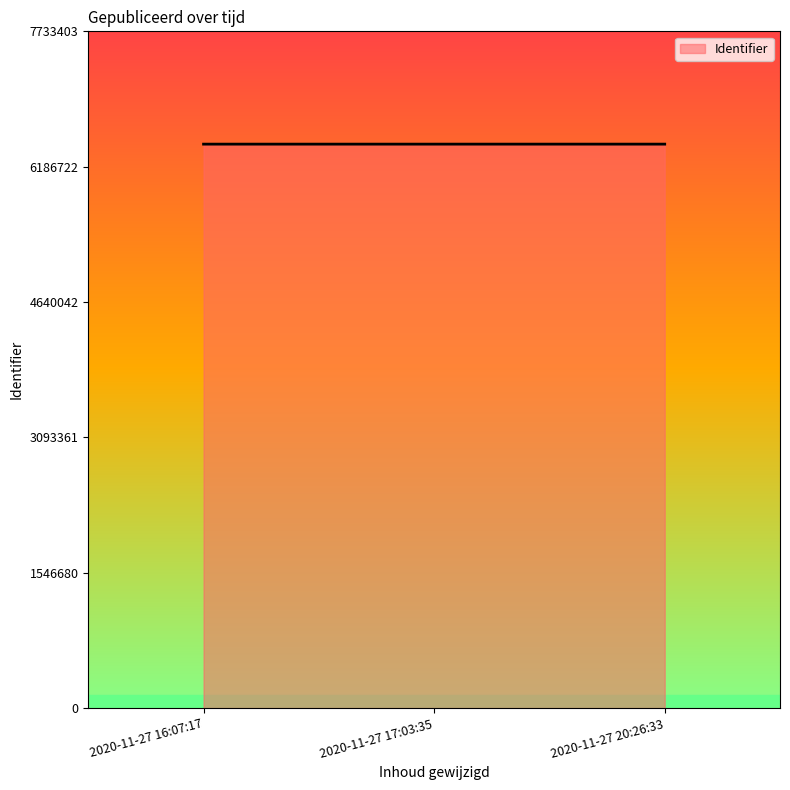

True or false: the data shows 6444428 at 2020-11-27 17:03:35.

True